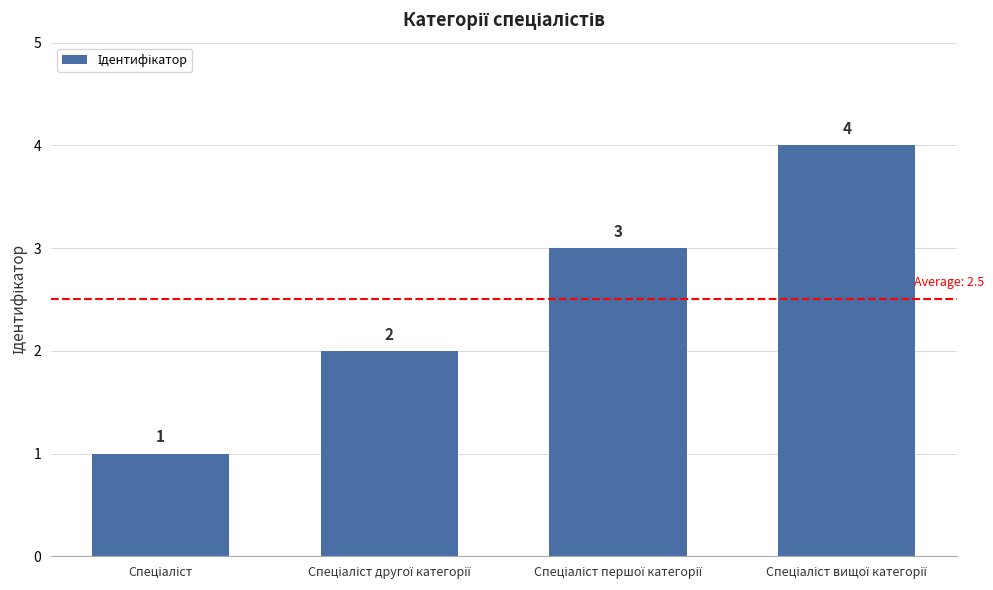

What is the difference between the maximum and minimum values?

3